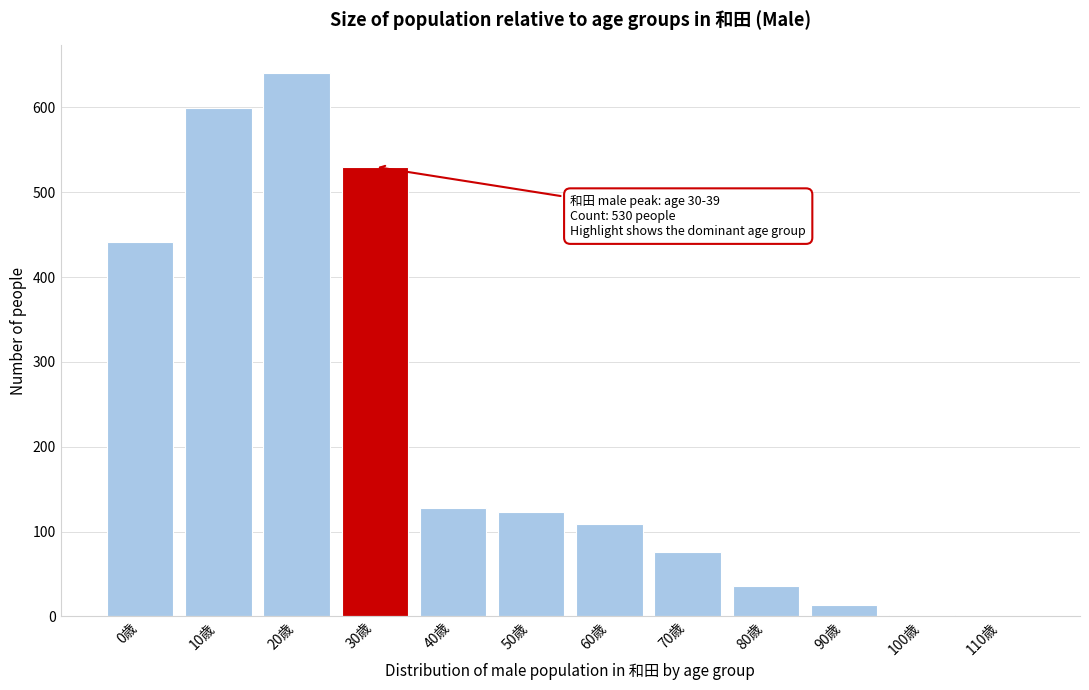

What is the greatest value displayed?

641